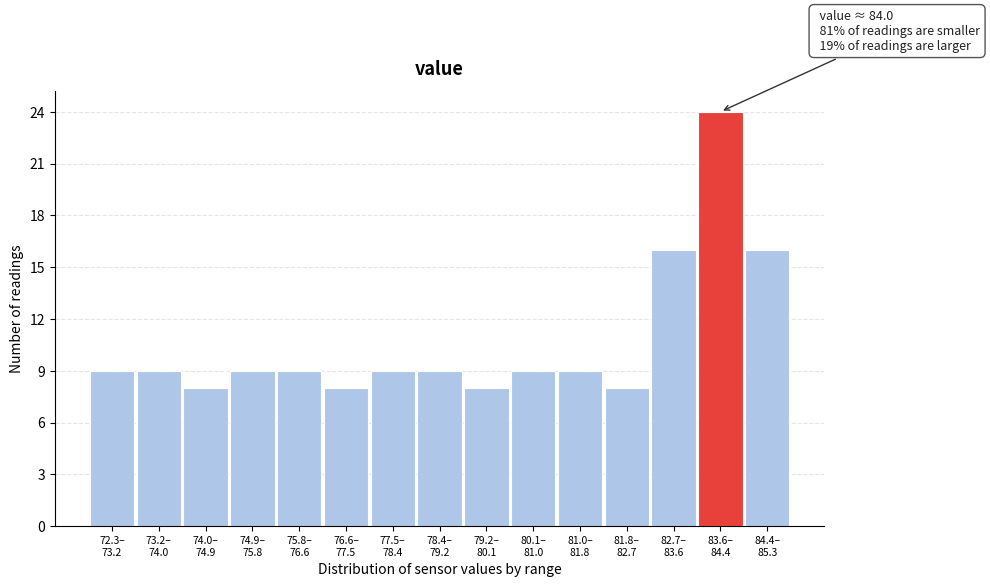

Reading right to left, list all the values displayed in this chart.

16	24	16	8	9	9	8	9	9	8	9	9	8	9	9